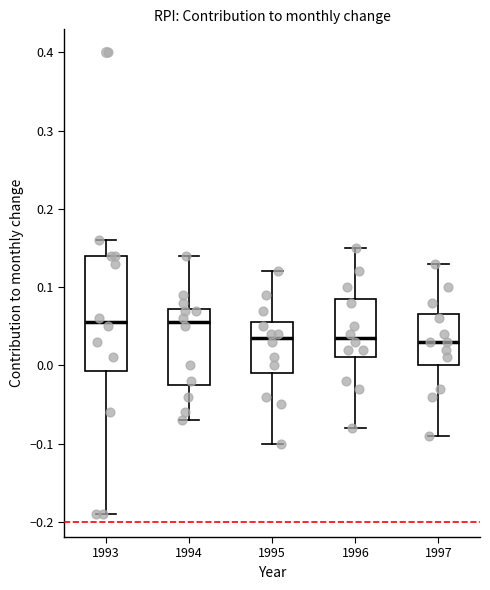

Comparing the boxes themselves (not the whiskers), which one is the tallest?

1993